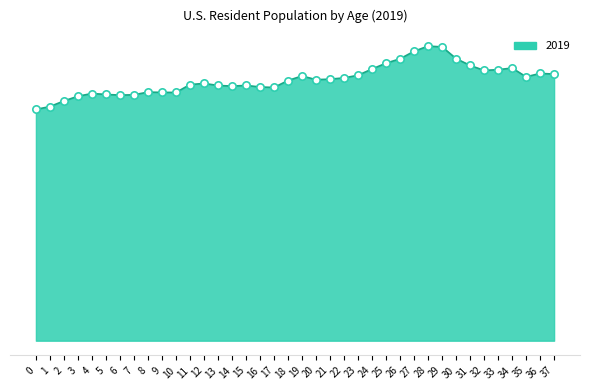

What is the ratio of the value at 18 to the value at 35?

1.0